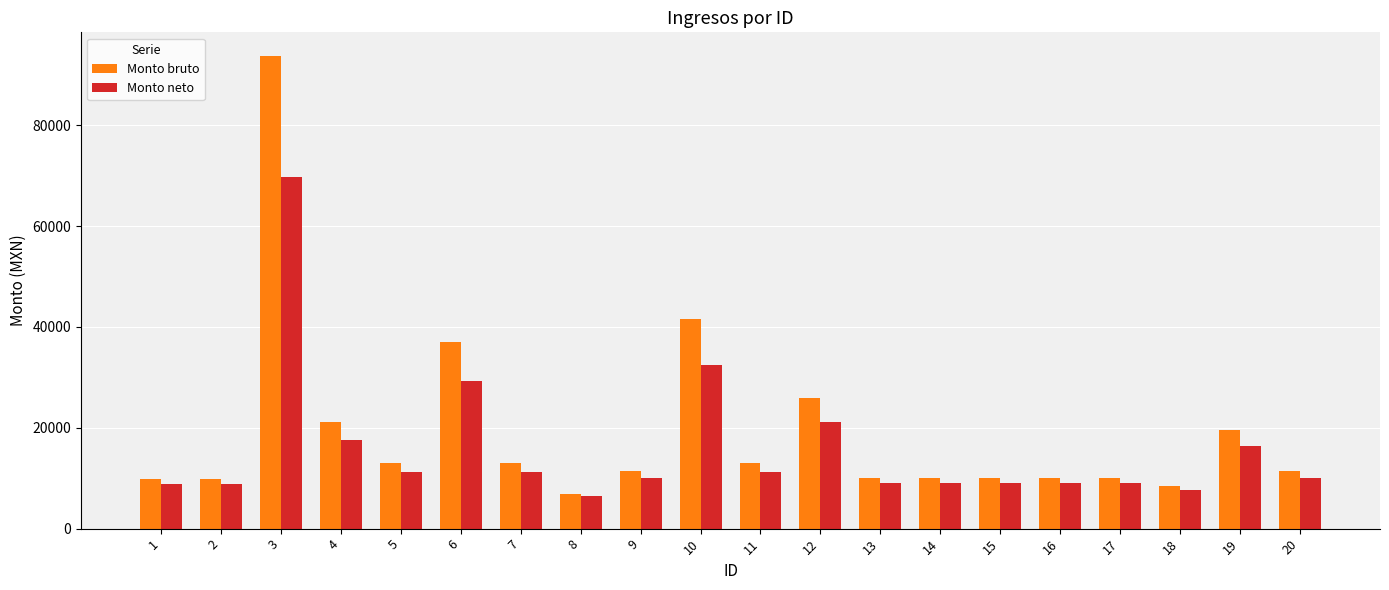

How many bars are there in each group?

2